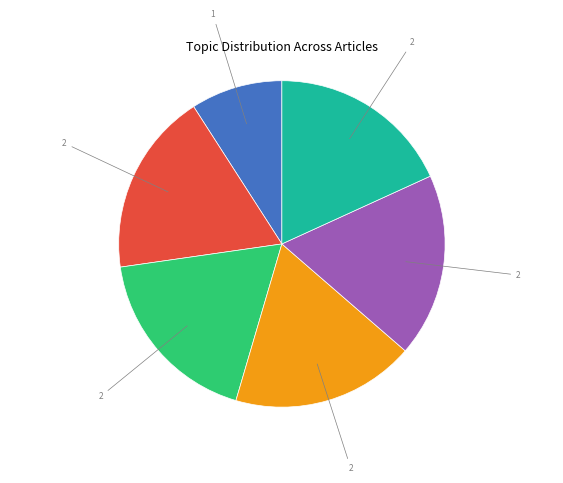

Is there any slice that represents more than half of the pie?

No